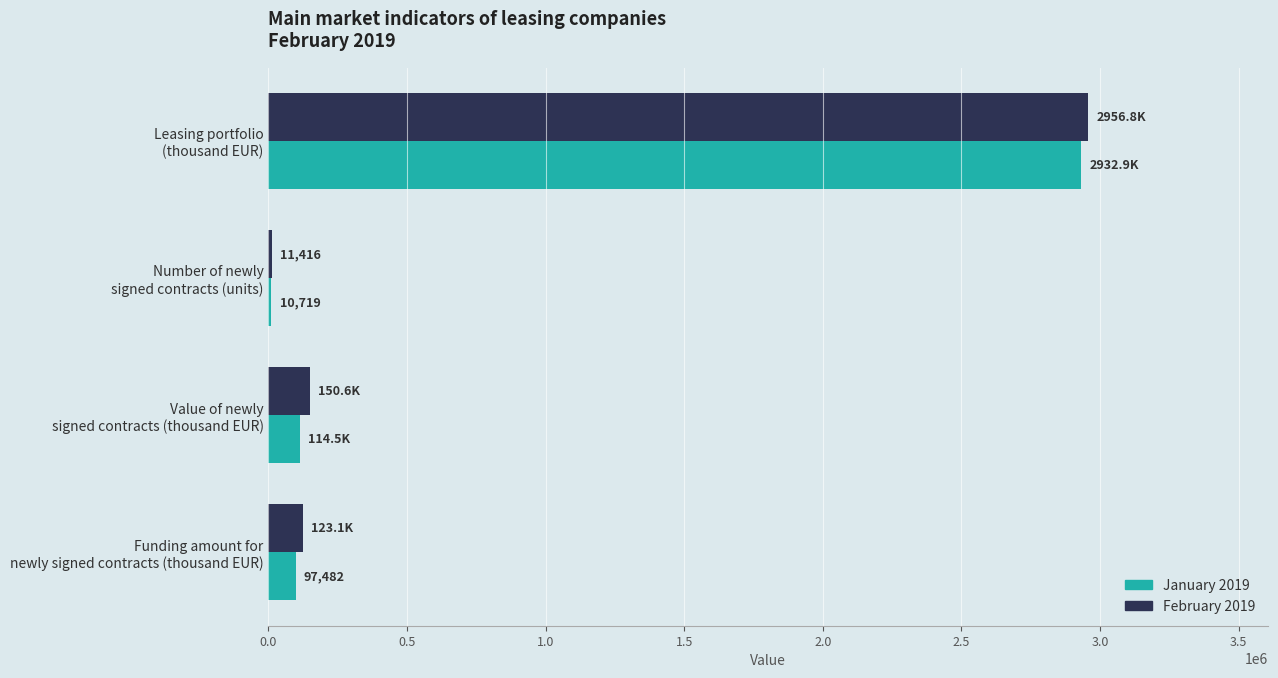

What is the highest value of the January 2019 series?

2932928.9